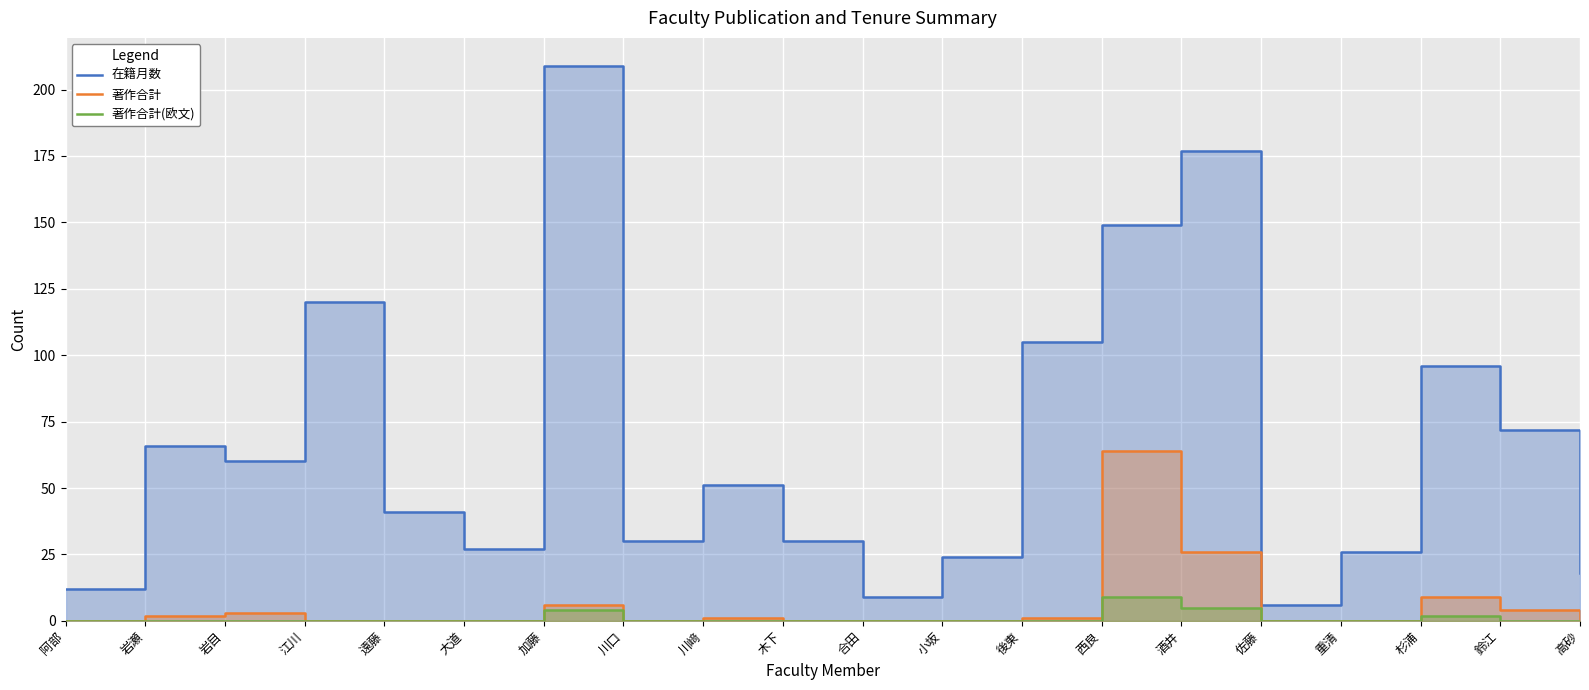

Which series changed the most between 酒井 and 杉浦?

在籍月数